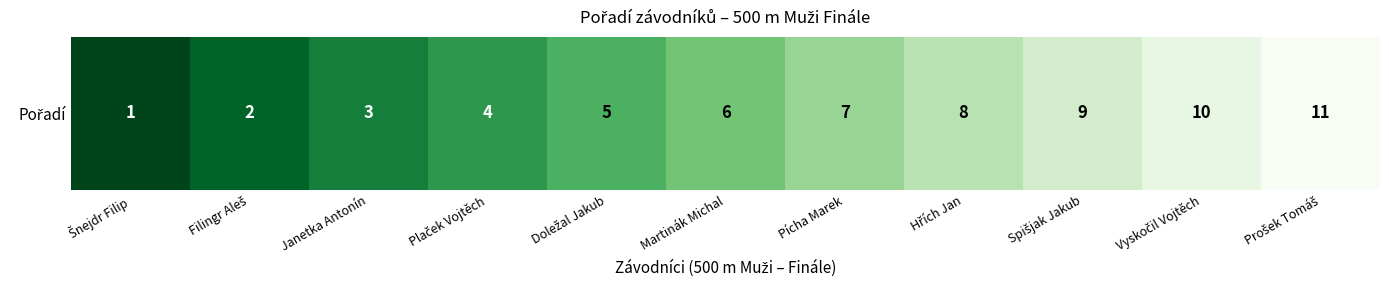

Count the values in the range 3 to 9.

7